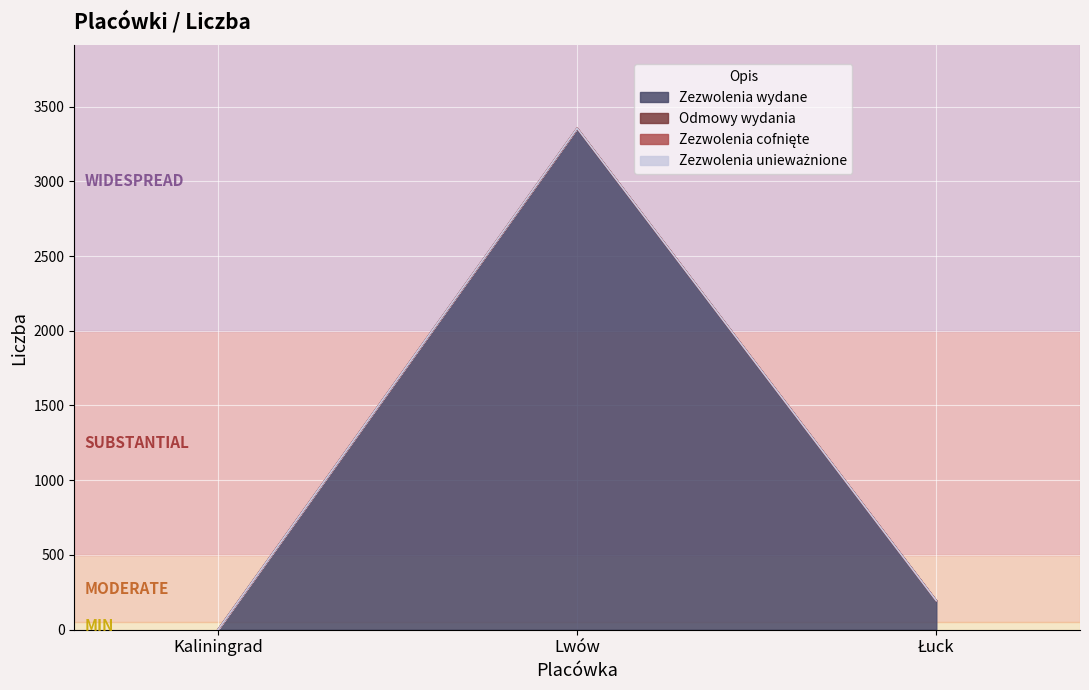

Which label corresponds to the largest value in the chart?

Lwów